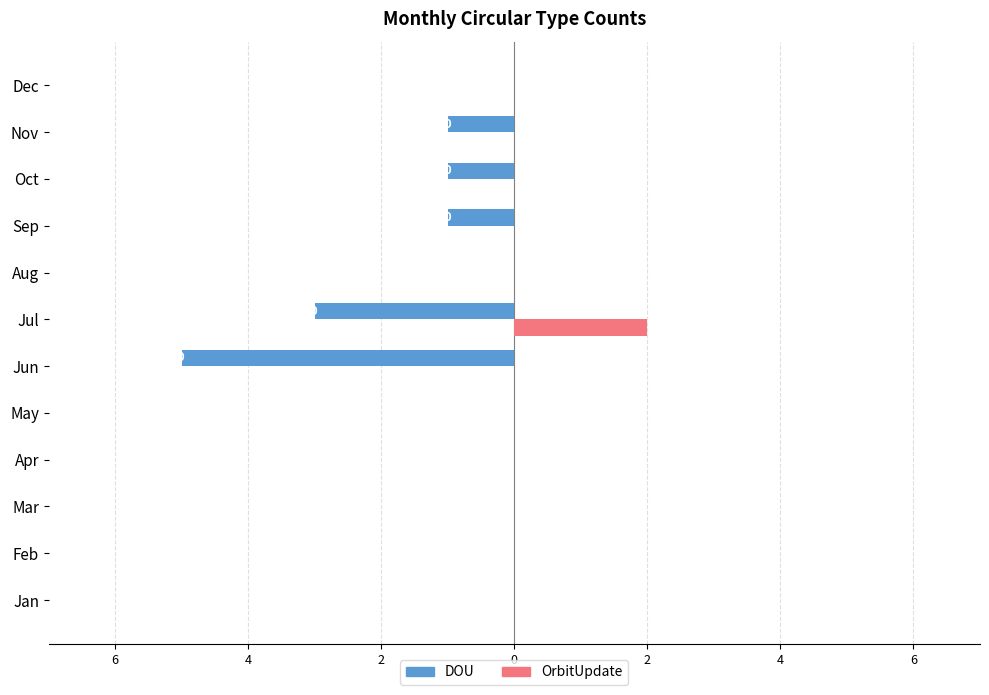

What are all the series names shown in the legend?

DOU, OrbitUpdate